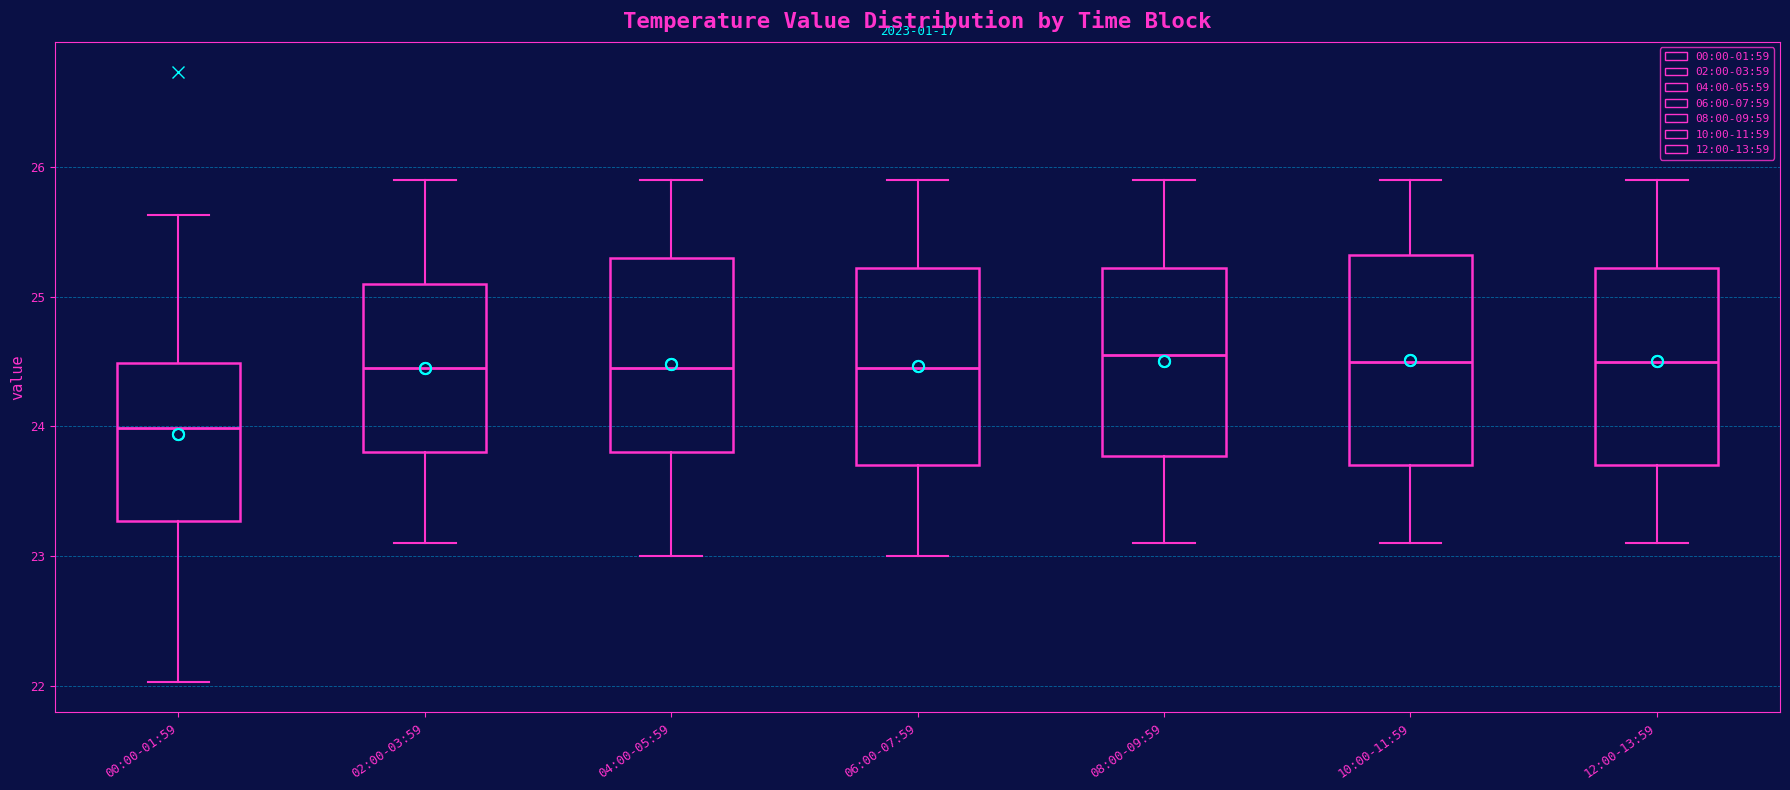

Where does the median line of the box for 02:00-03:59 sit on the y-axis? The values are not printed on the chart, so give them approximately, as read against the axis.

24.5